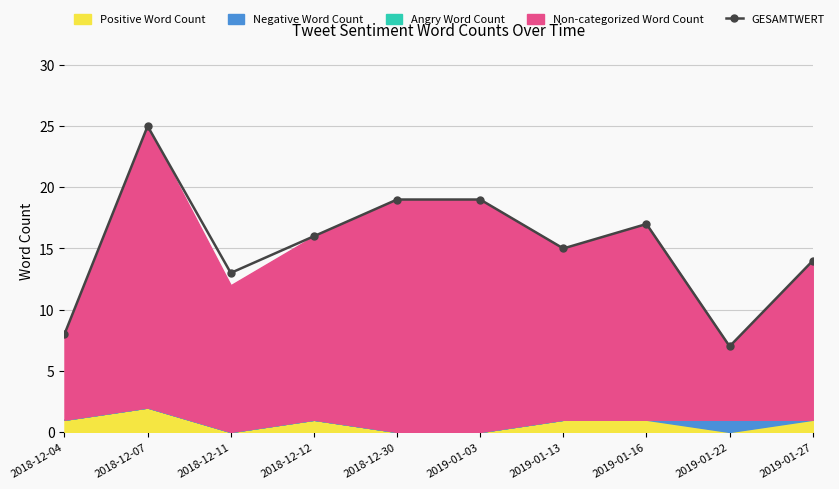

How many lines are shown in the chart?

1